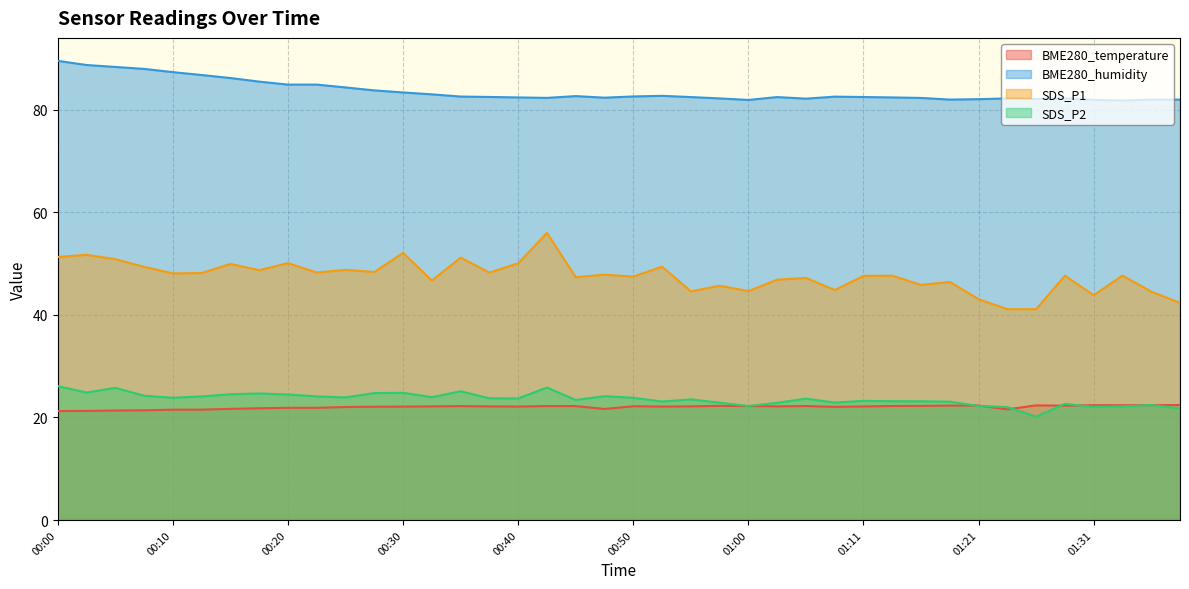

Rank the series at 00:15 from lowest to highest value.

BME280_temperature, SDS_P2, SDS_P1, BME280_humidity